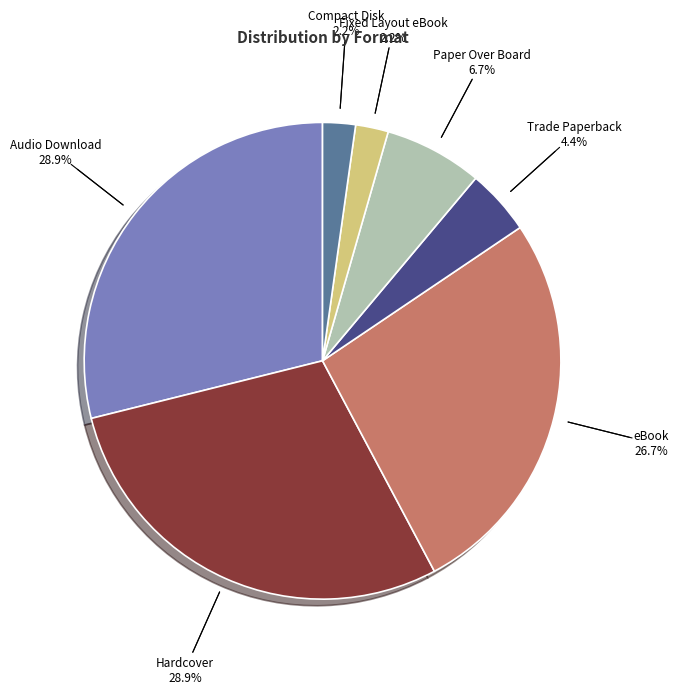

How many slices are in this pie chart?

7